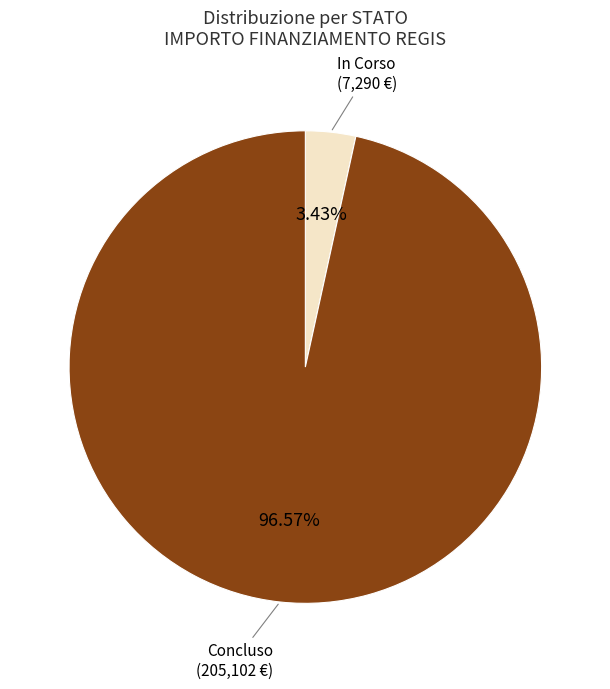

What portion of the pie excludes Concluso?

3.4%